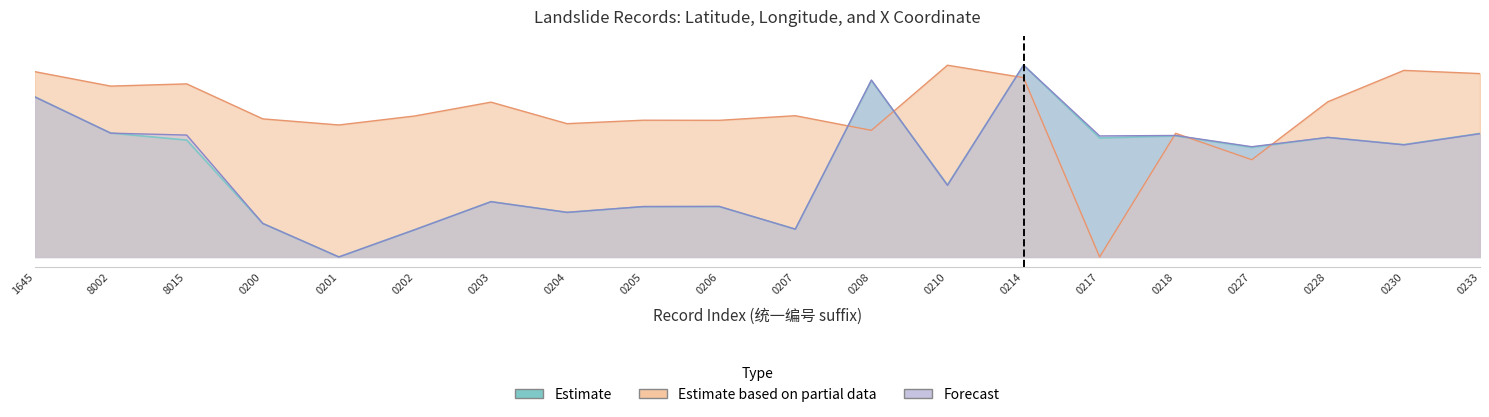

Reading left to right, what are all the values shown in this chart?

Estimate: 450226001645=0.8	450226008002=0.6	450226008015=0.6	450226010200=0.2	450226010201=0.0	450226010202=0.1	450226010203=0.3	450226010204=0.2	450226010205=0.3	450226010206=0.3	450226010207=0.1	450226010208=0.9	450226010210=0.4	450226010214=1.0	450226010217=0.6	450226010218=0.6	450226010227=0.6	450226010228=0.6	450226010230=0.6	450226010233=0.6
Estimate based on partial data: 450226001645=1.0	450226008002=0.9	450226008015=0.9	450226010200=0.7	450226010201=0.7	450226010202=0.7	450226010203=0.8	450226010204=0.7	450226010205=0.7	450226010206=0.7	450226010207=0.7	450226010208=0.7	450226010210=1.0	450226010214=0.9	450226010217=0.0	450226010218=0.6	450226010227=0.5	450226010228=0.8	450226010230=1.0	450226010233=1.0
Forecast: 450226001645=0.8	450226008002=0.6	450226008015=0.6	450226010200=0.2	450226010201=0.0	450226010202=0.1	450226010203=0.3	450226010204=0.2	450226010205=0.3	450226010206=0.3	450226010207=0.1	450226010208=0.9	450226010210=0.4	450226010214=1.0	450226010217=0.6	450226010218=0.6	450226010227=0.6	450226010228=0.6	450226010230=0.6	450226010233=0.6